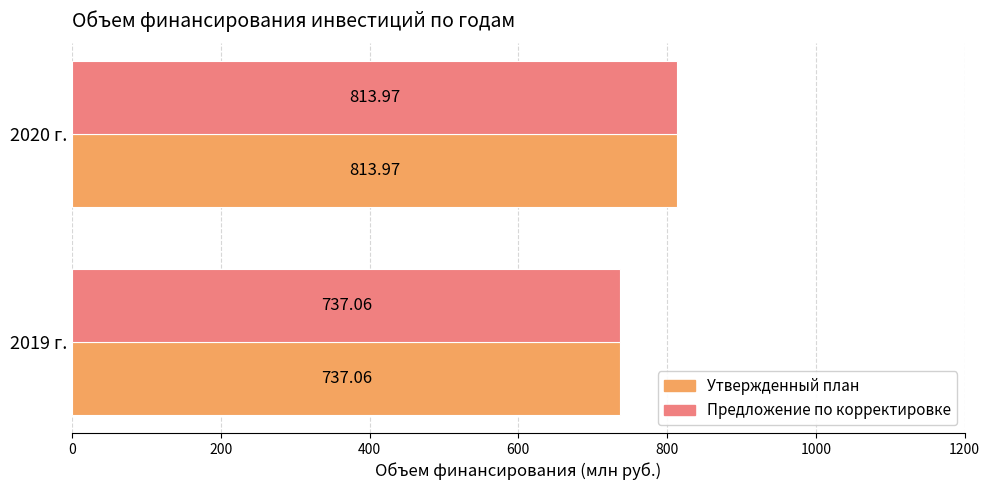

Rank the categories by Утвержденный план value from lowest to highest.

2019 г., 2020 г.